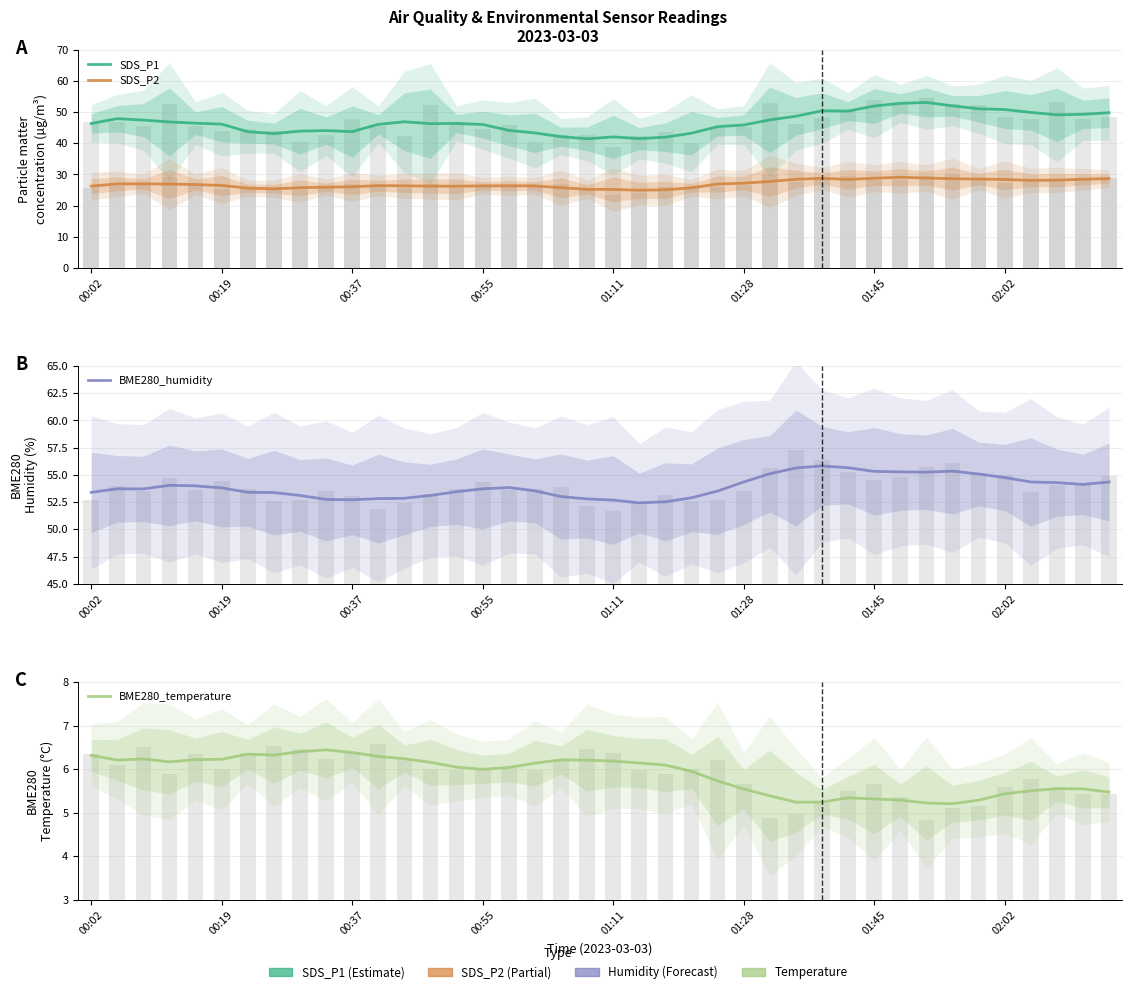

Is it true that SDS_P1 equals 30.6 at 00:55?

False